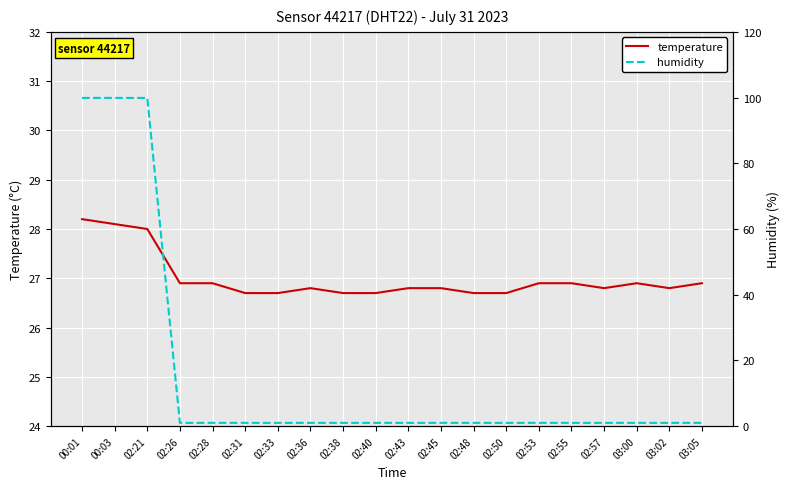

Is the value of temperature at 02:40 greater than the value of humidity at 02:31?

Yes